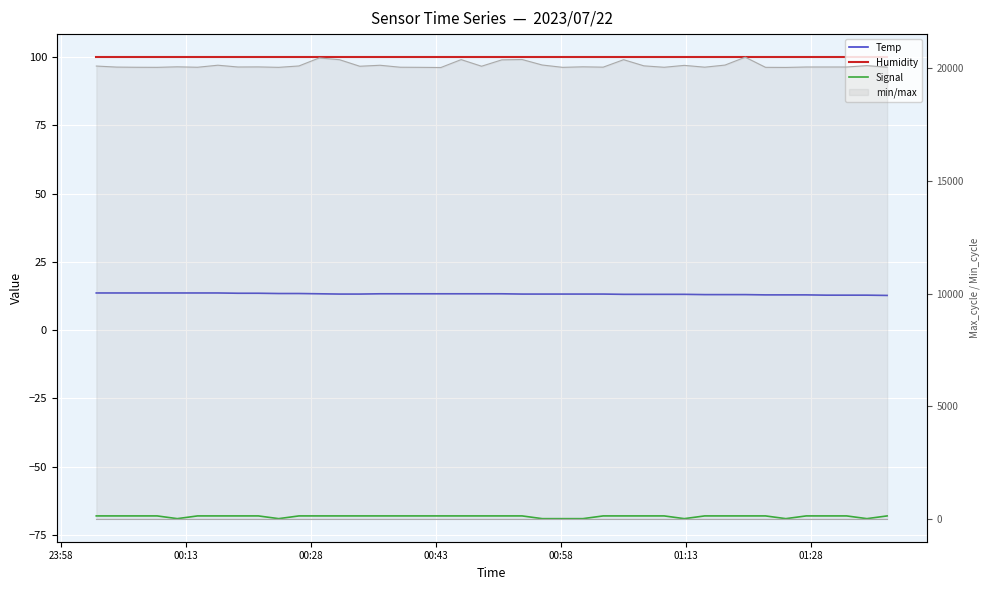

What is the highest value of the Temp series?

13.6